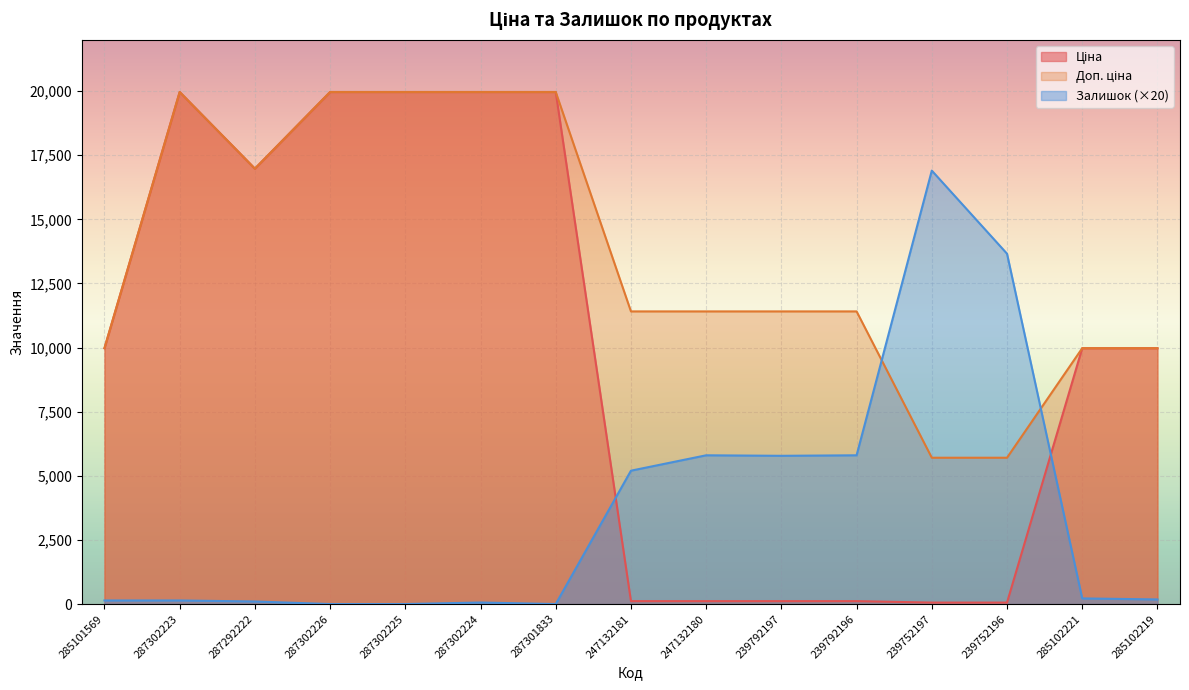

Reading left to right, list all the values displayed in this chart.

Ціна: 9975.0	19964.2	16976.3	19964.2	19964.2	19964.2	19964.2	114.1	114.1	114.1	114.1	57.0	57.0	9975.0	9975.0
Доп. ціна: 9975.0	19964.2	16976.3	19964.2	19964.2	19964.2	19964.2	11410.0	11410.0	11410.0	11410.0	5705.0	5705.0	9975.0	9975.0
Залишок: 140.0	140.0	100.0	0.0	0.0	60.0	0.0	5200.0	5800.0	5780.0	5800.0	16900.0	13660.0	220.0	180.0